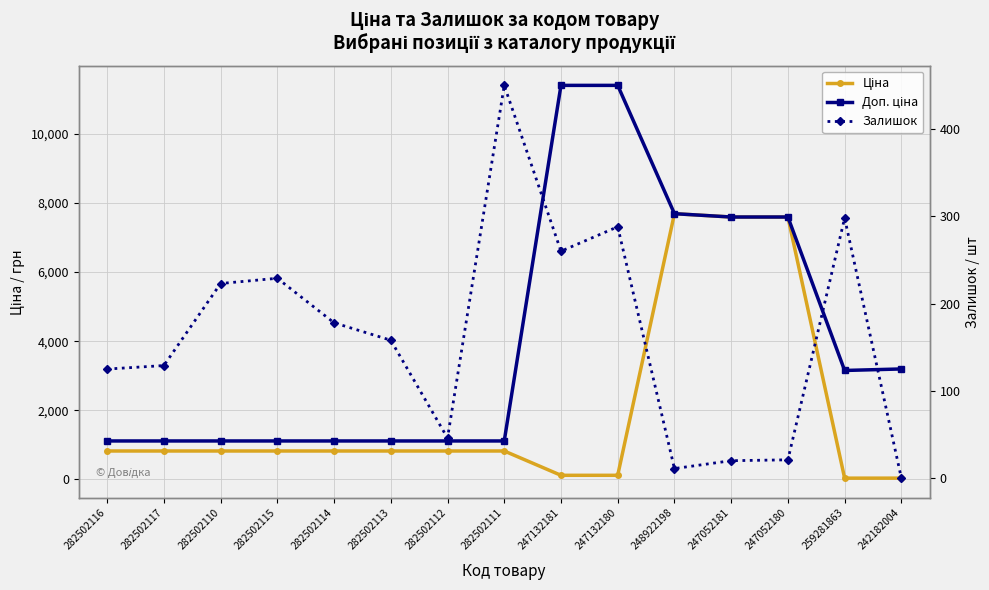

How many data points in Залишок are above 158?

7